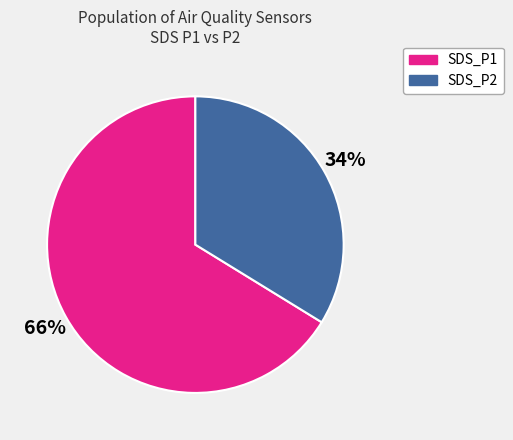

Which has a higher value, SDS_P2 or SDS_P1?

SDS_P1